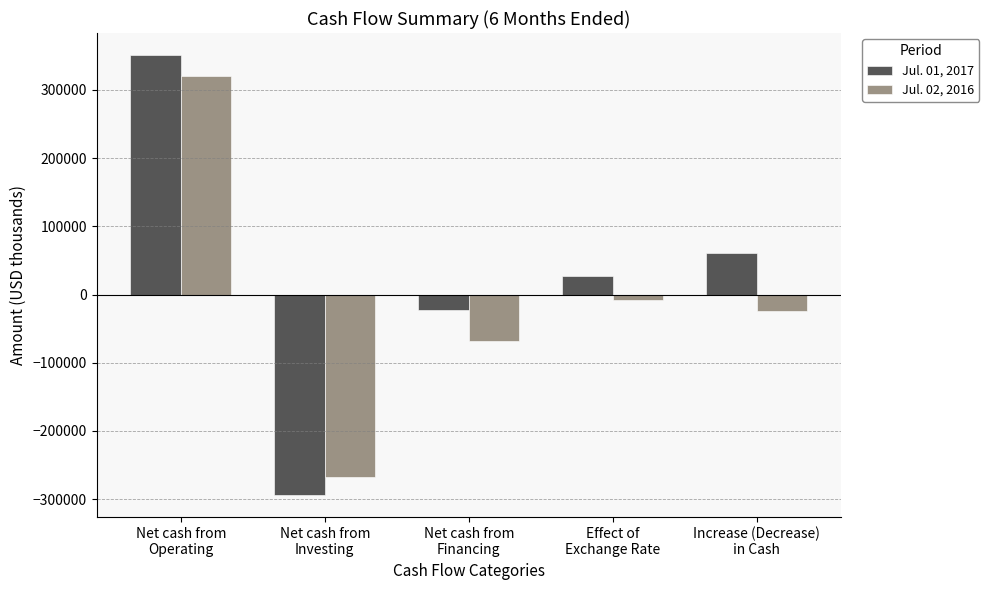

At which label does Jul. 01, 2017 reach its minimum?

Net cash from
Investing